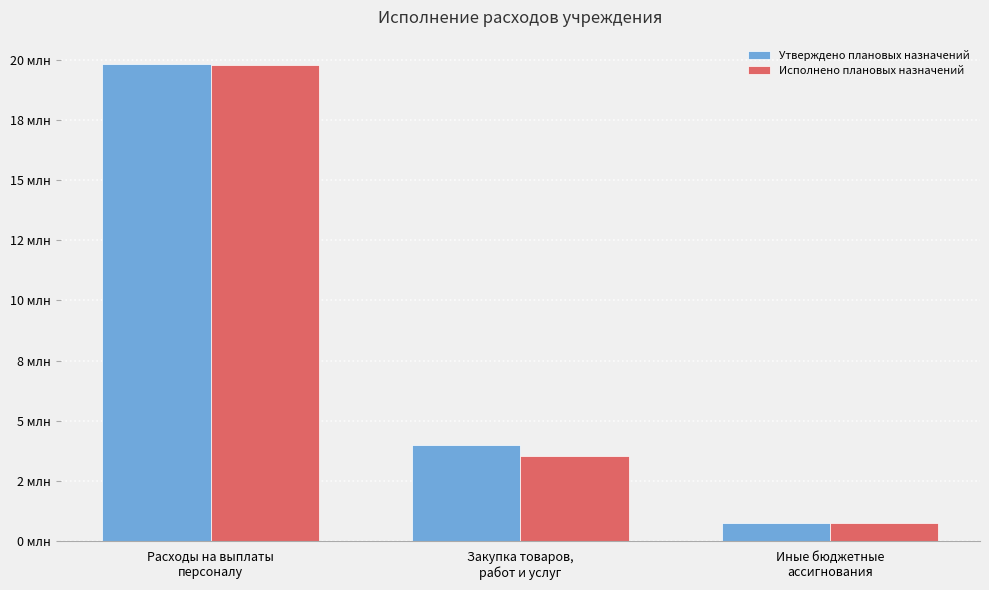

What is the label of the 2nd bar from the left?

Закупка товаров,
работ и услуг